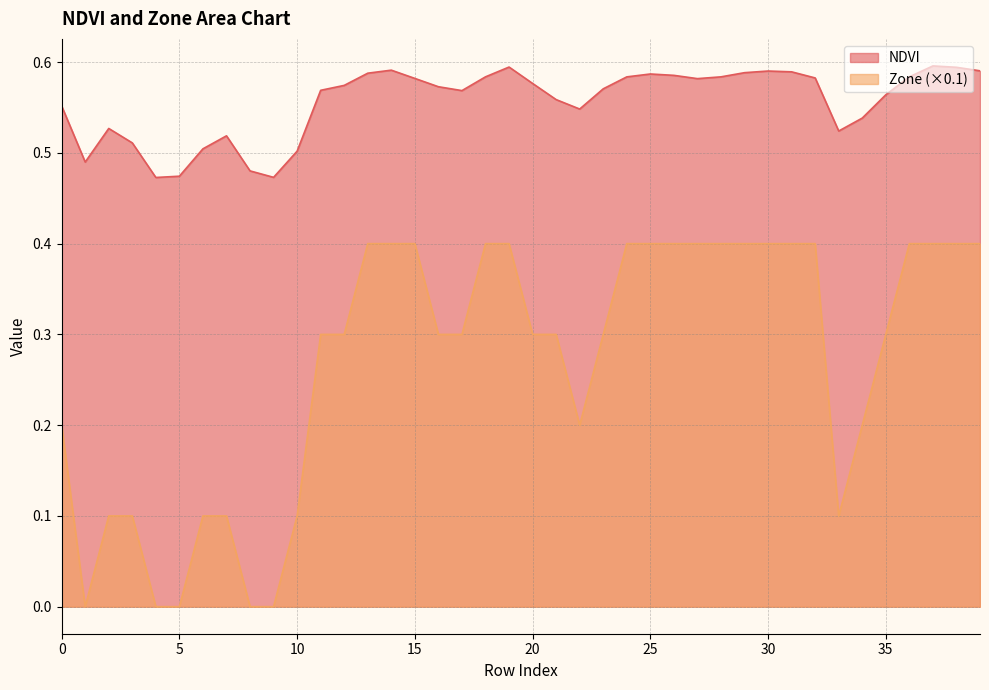

Rank the series by their average value, from highest to lowest.

NDVI, Zone (×0.1)